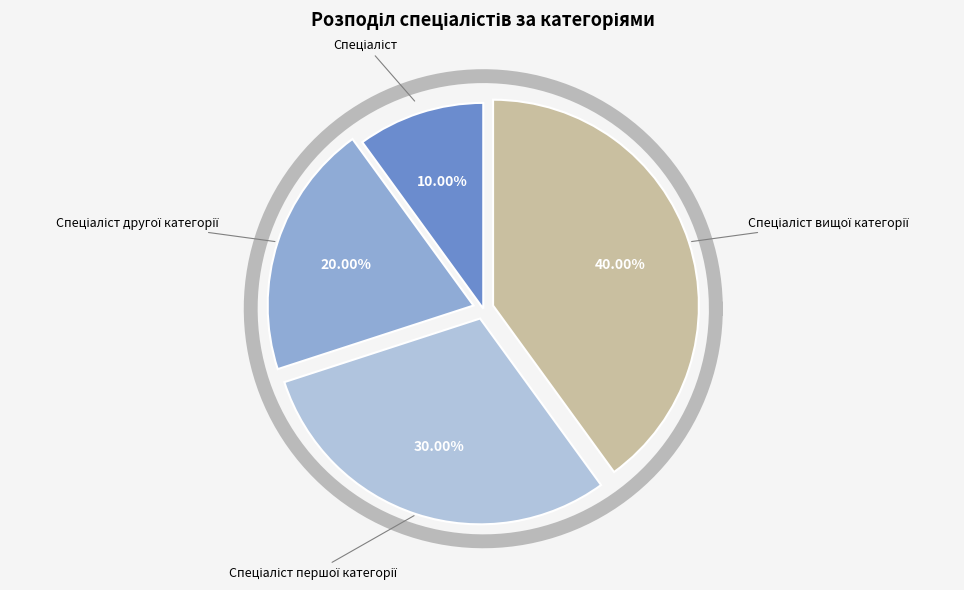

What is the smallest slice in the pie chart?

Спеціаліст